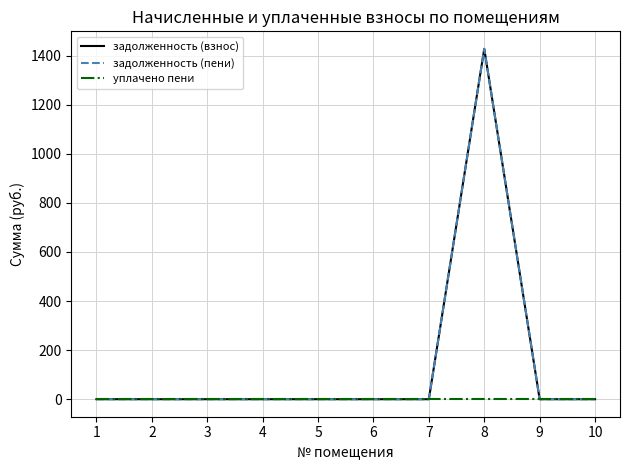

Does the chart display data point markers on the line(s)?

No